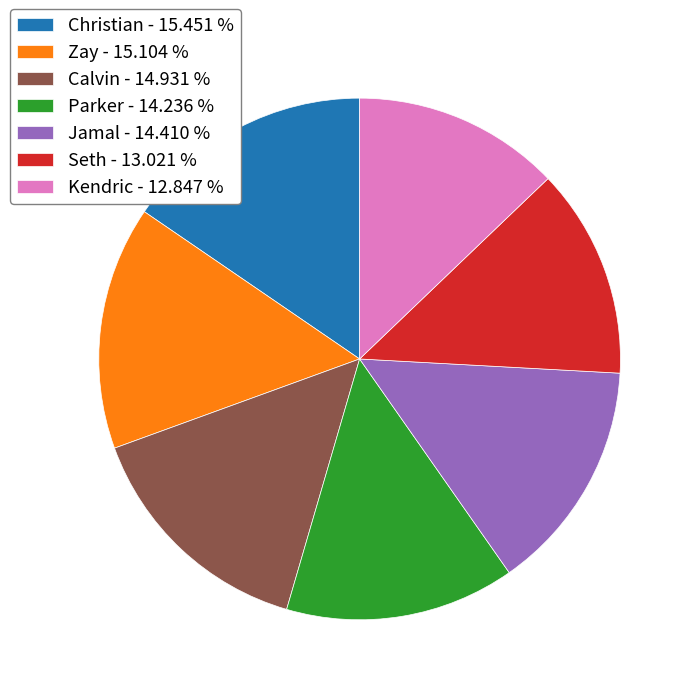

Count the number of slices in the pie.

7